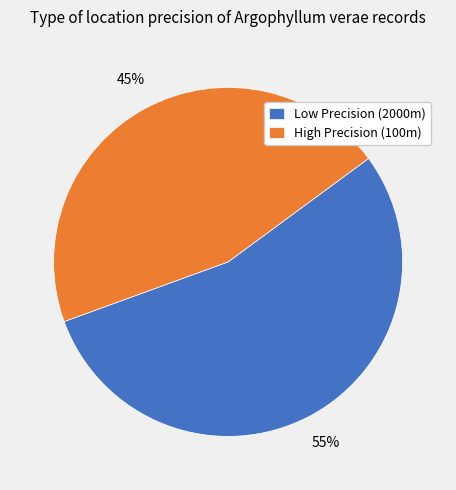

Does any single category account for the majority?

Yes